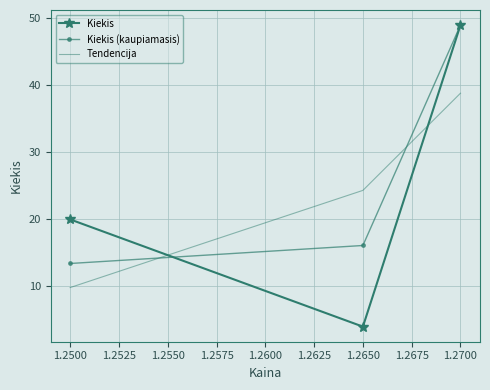

Rank the series at 1.2500 from highest to lowest value.

Kiekis, Kiekis (kaupiamasis), Tendencija